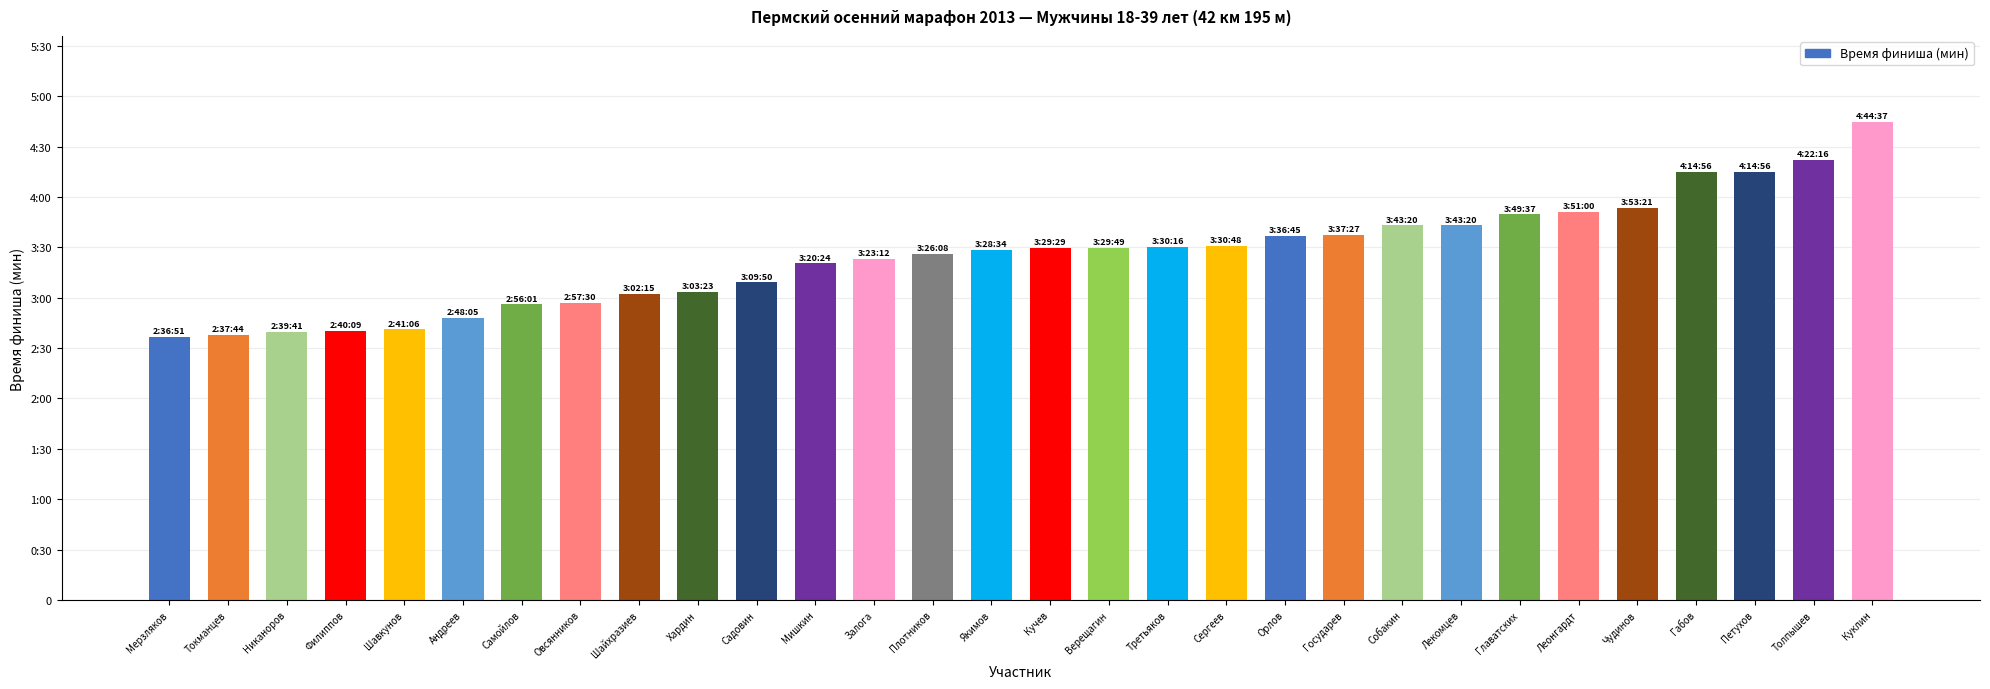

List the labels in order of value, smallest first.

Мерзляков, Токманцев, Никаноров, Филиппов, Шавкунов, Андреев, Самойлов, Овсянников, Шайхразиев, Хардин, Садовин, Мишкин, Залога, Плотников, Якимов, Кучев, Верещагин, Третьяков, Сергеев, Орлов, Государев, Собакин, Лекомцев, Главатских, Леонгардт, Чудинов, Габов, Петухов, Толпышев, Куклин